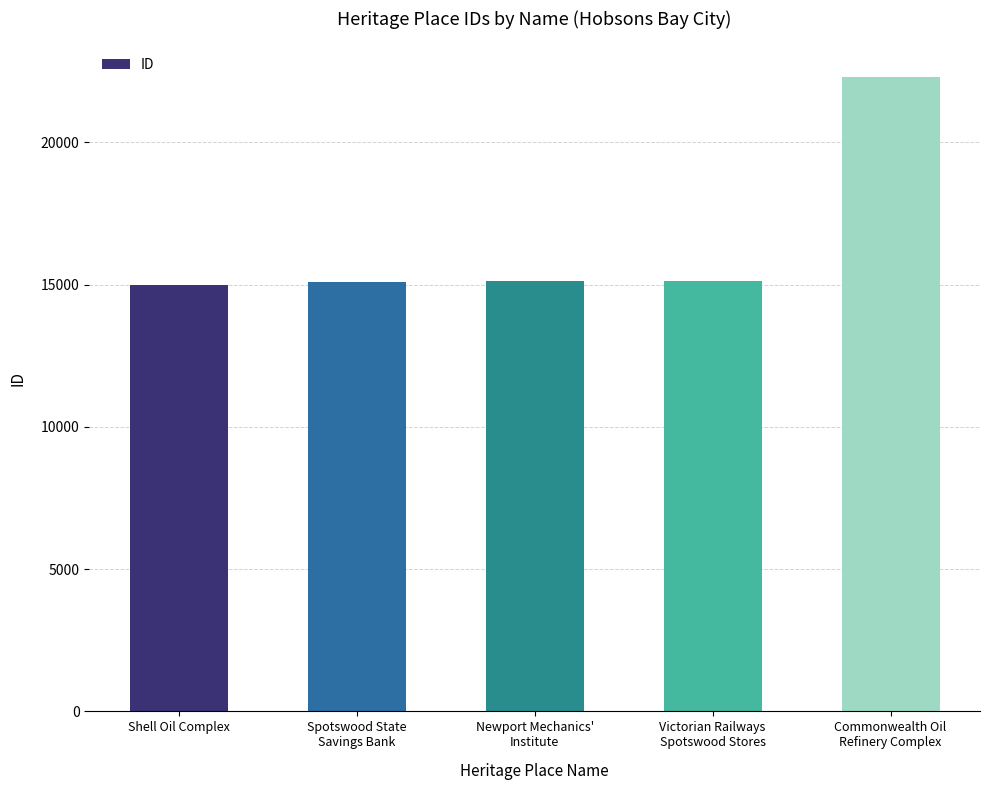

What is the sum of all values?

82577